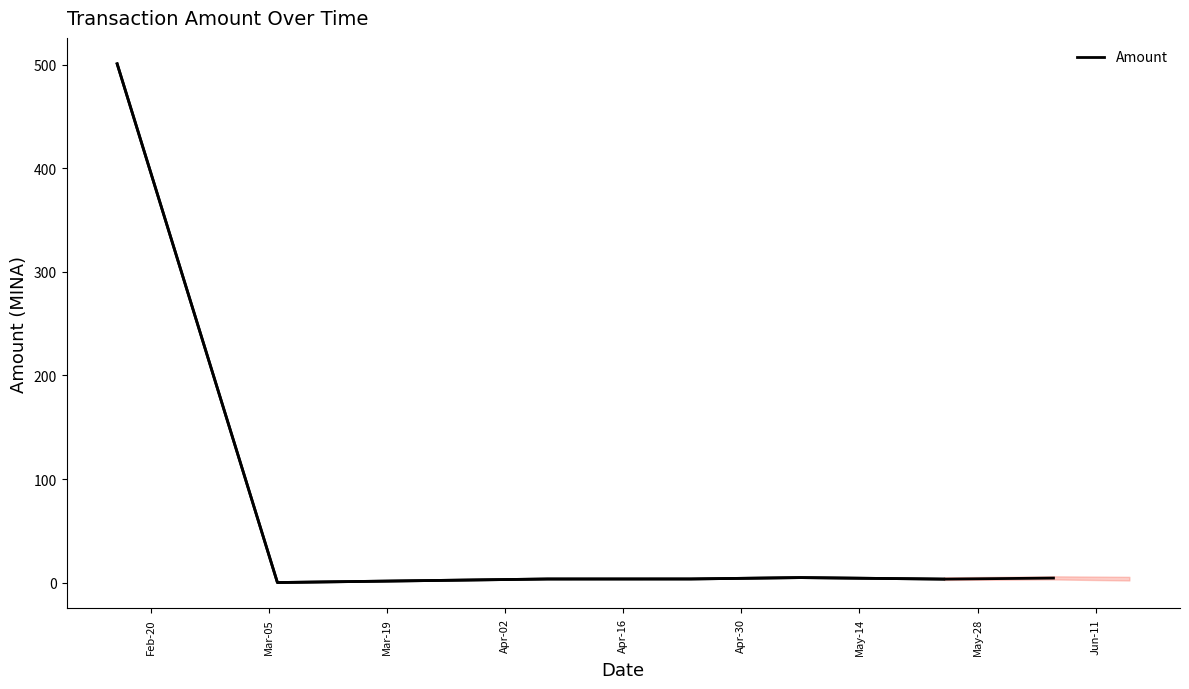

What is the greatest value displayed?

501.0